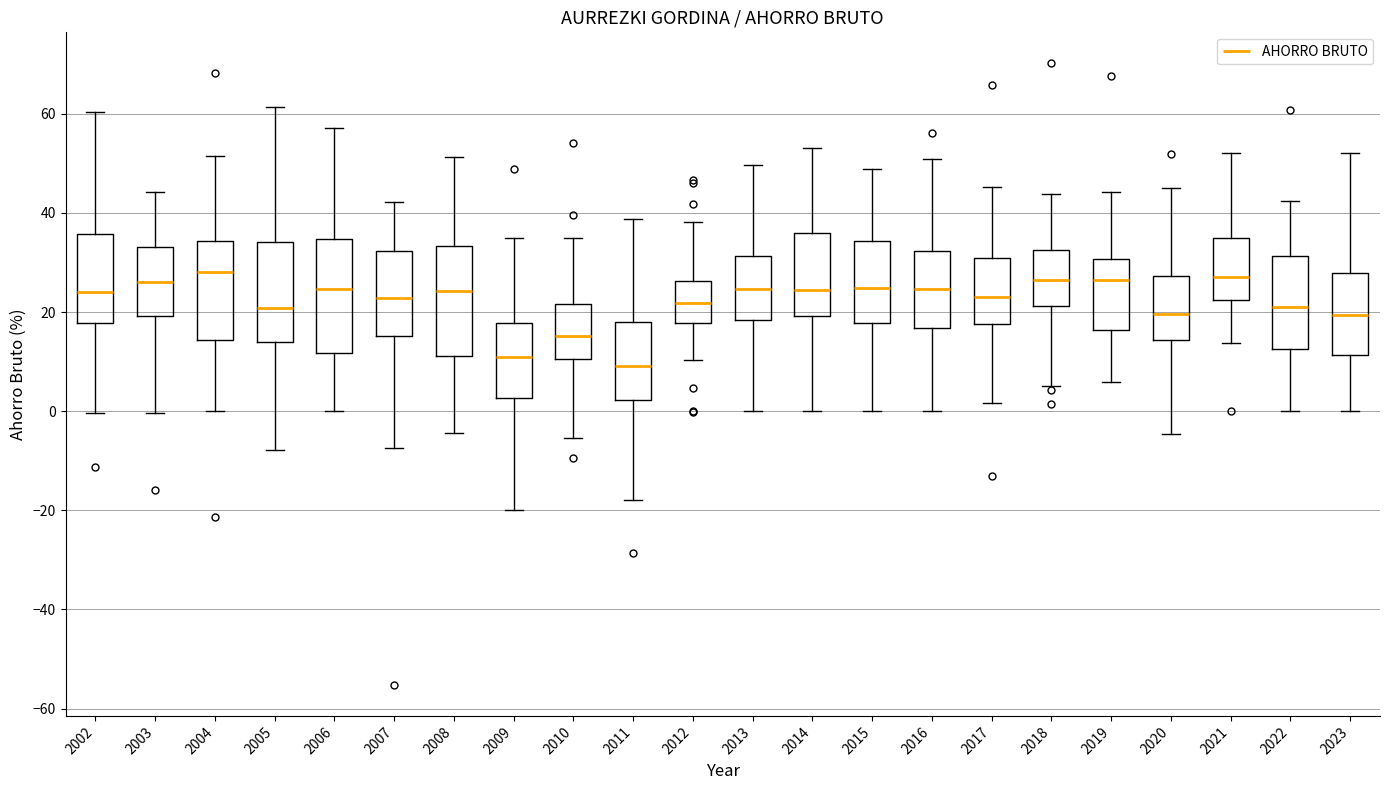

Where does the upper whisker of the box at x = 2022 end on the y-axis? The values are not printed on the chart, so give them approximately, as read against the axis.

42